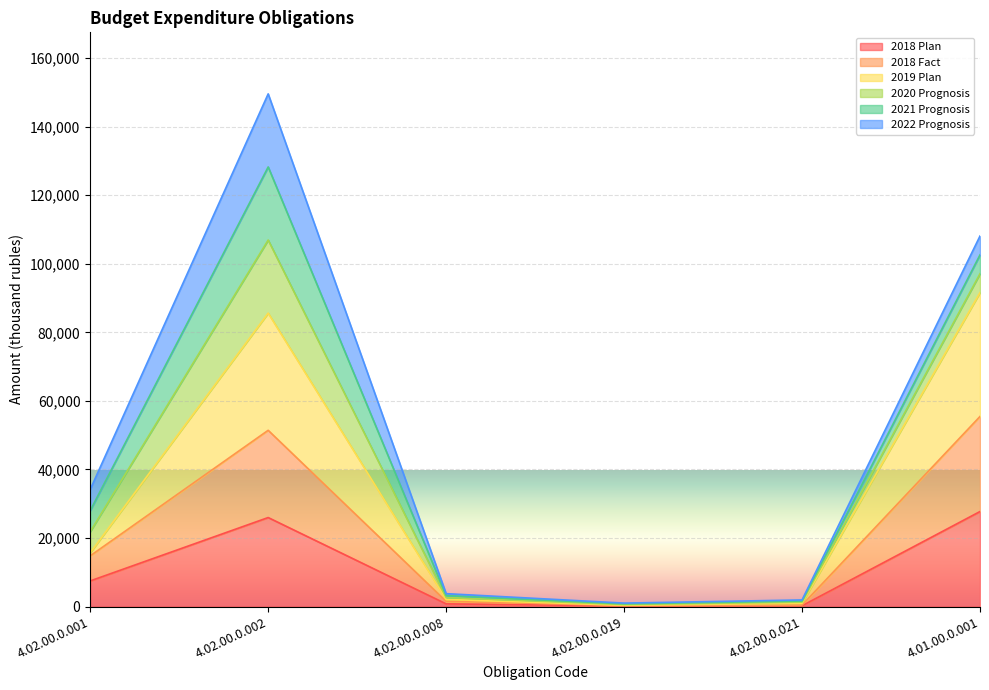

True or false: 2018 Fact has a value of 38825.6 at 4.01.00.0.001.

False